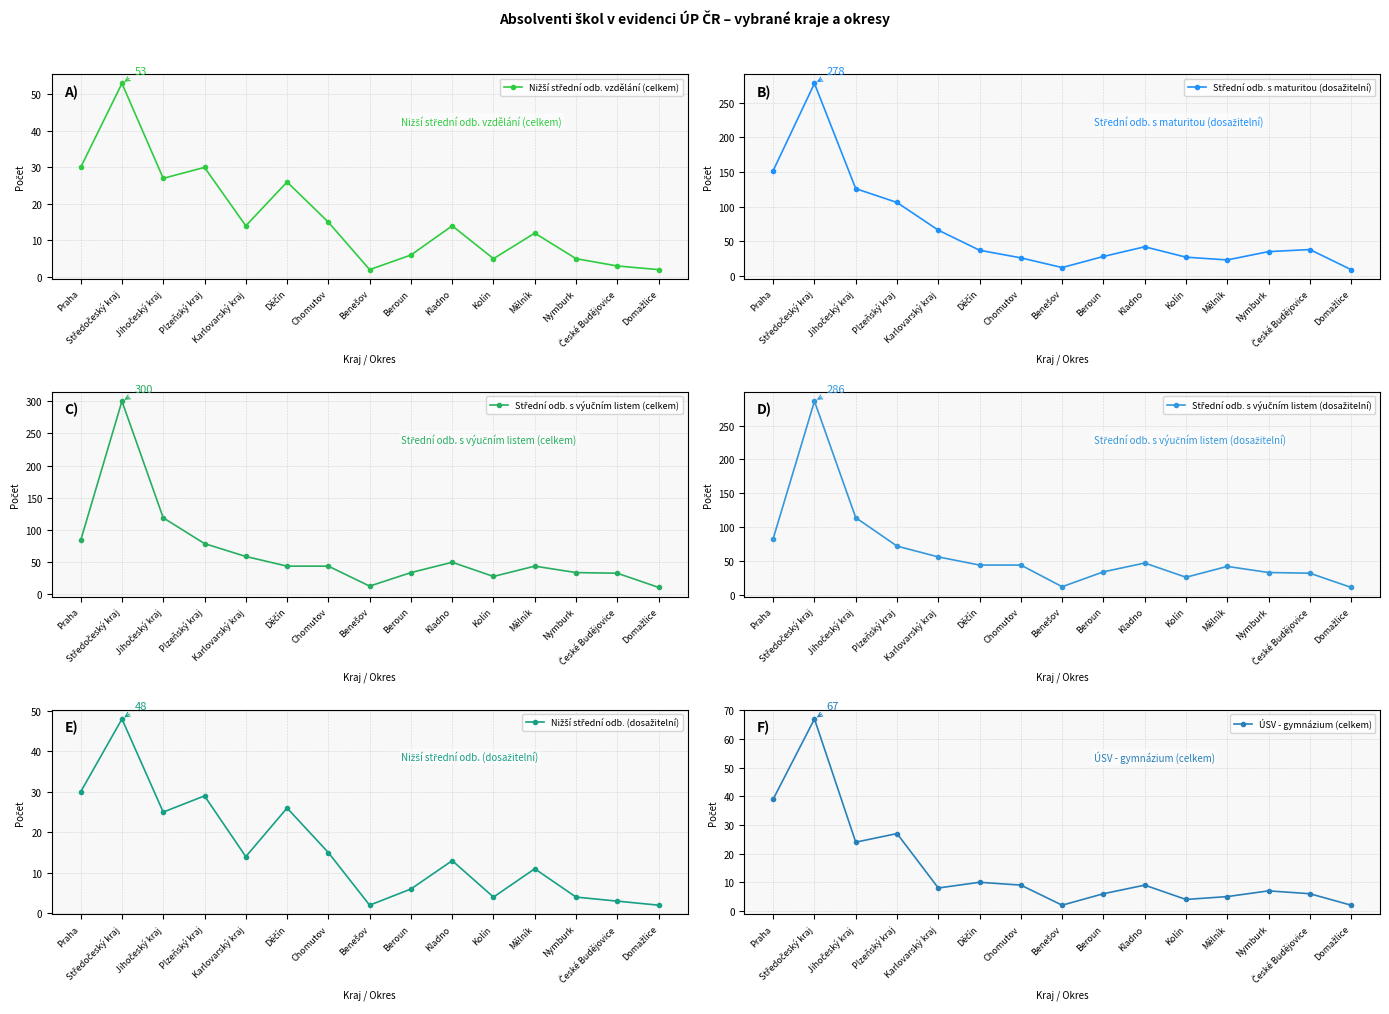

Which category has the highest value across all series?

Středočeský kraj